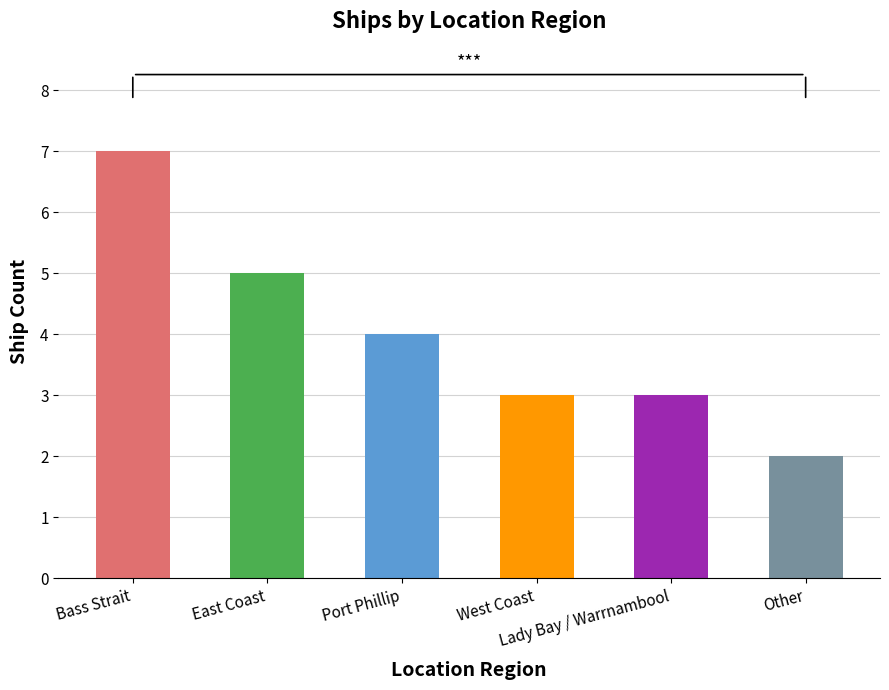

Does the chart contain stacked bars?

No